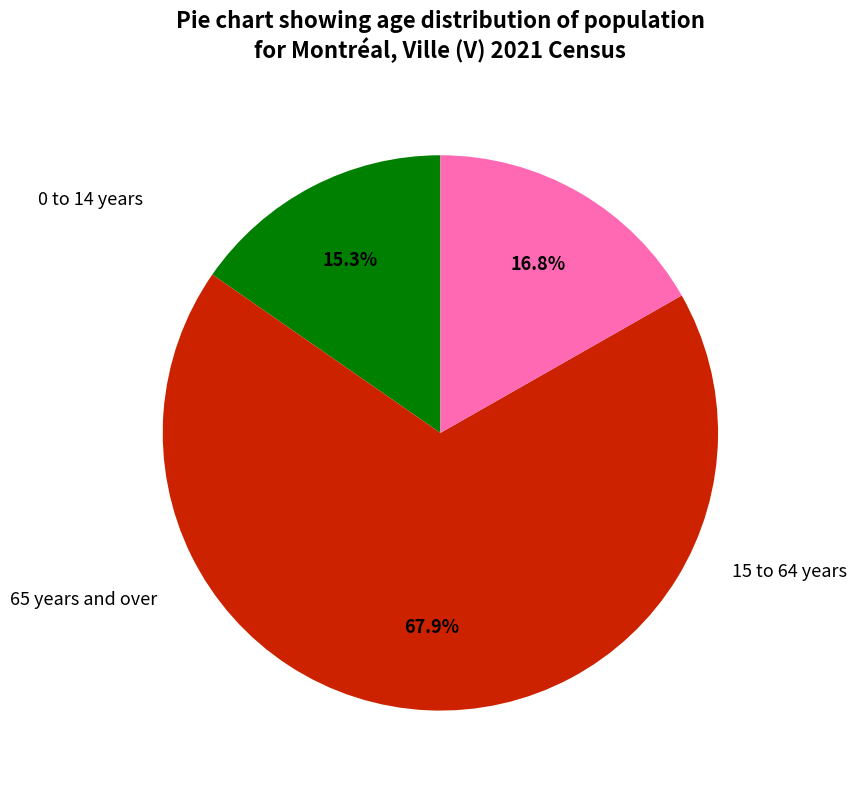

Is there a majority slice in this chart?

Yes